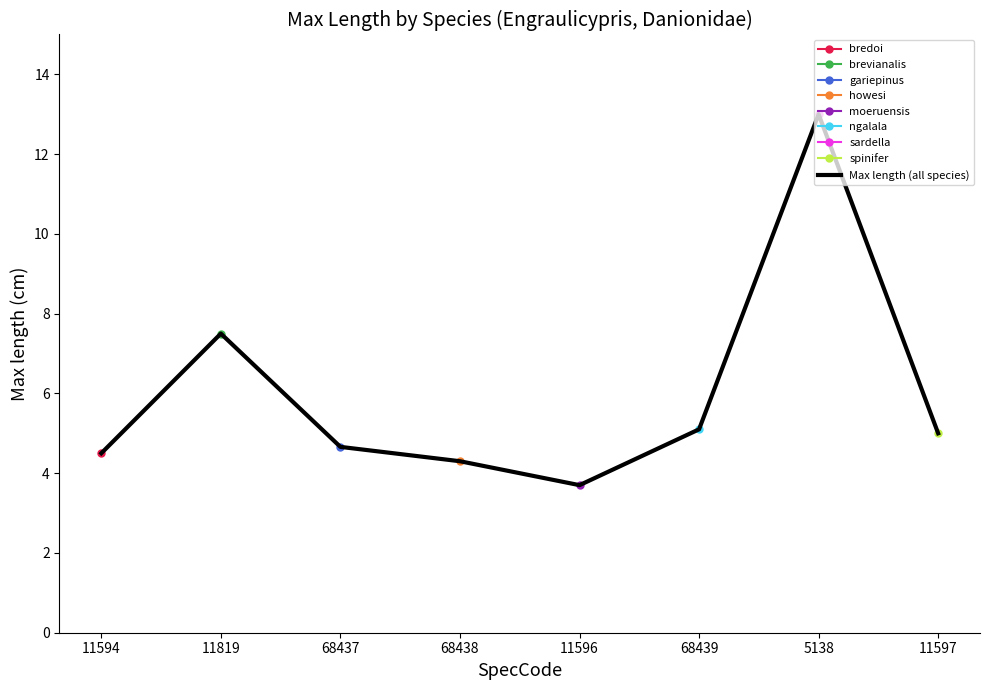

What is the greatest value displayed?

13.0